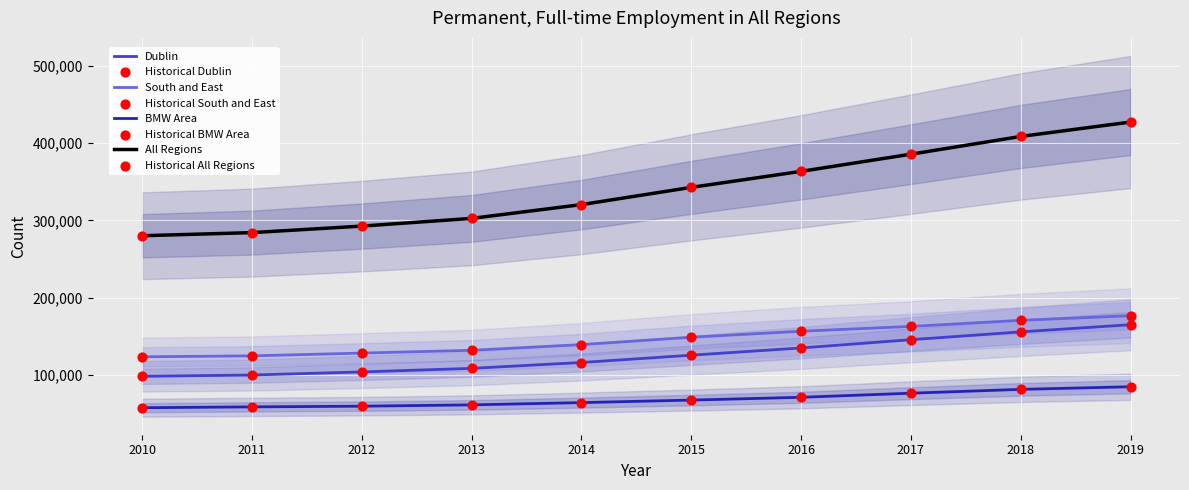

Which series has the largest total across all categories?

All Regions